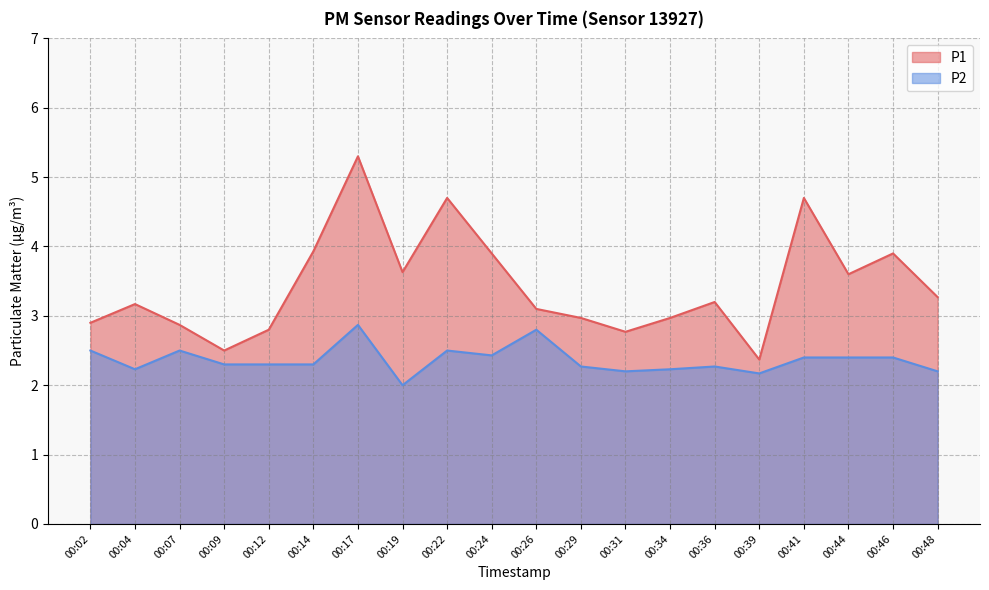

Which category has the highest value in the P1 series?

00:17